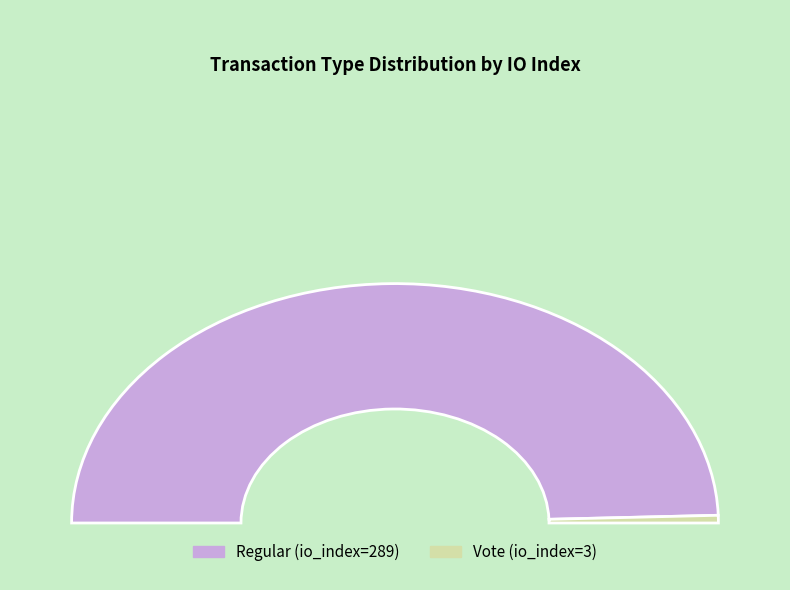

Rank the categories by value from lowest to highest.

Vote, Regular